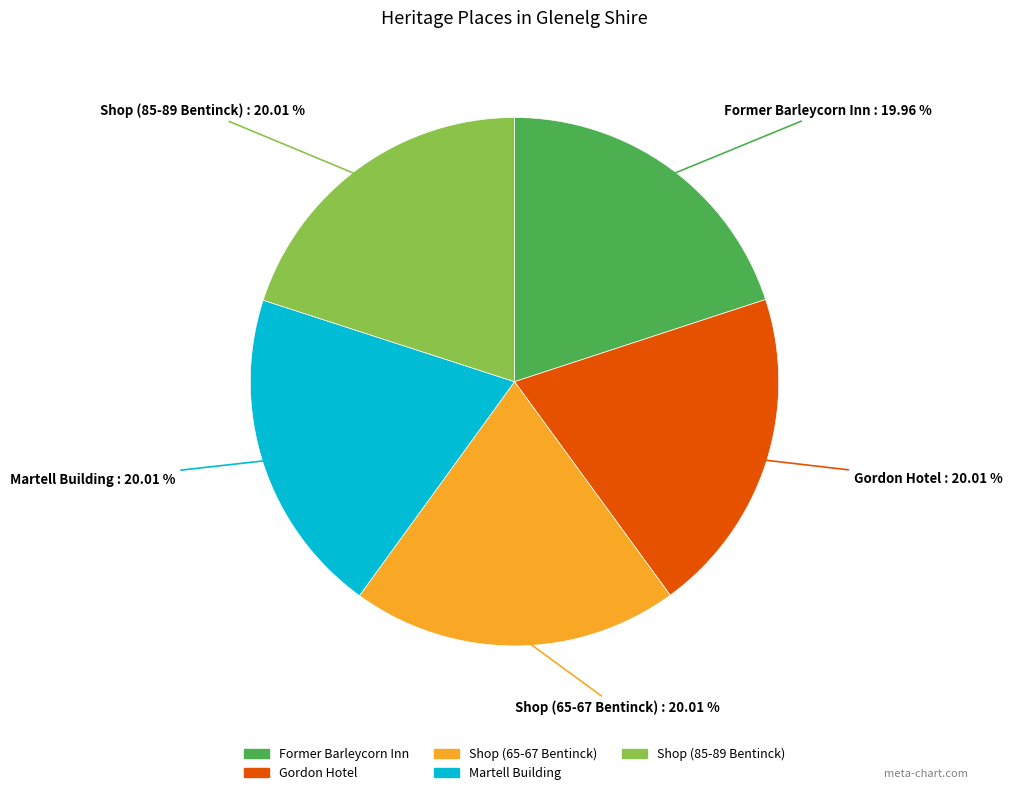

True or false: Shop (85-89 Bentinck) accounts for 20% of the total.

True